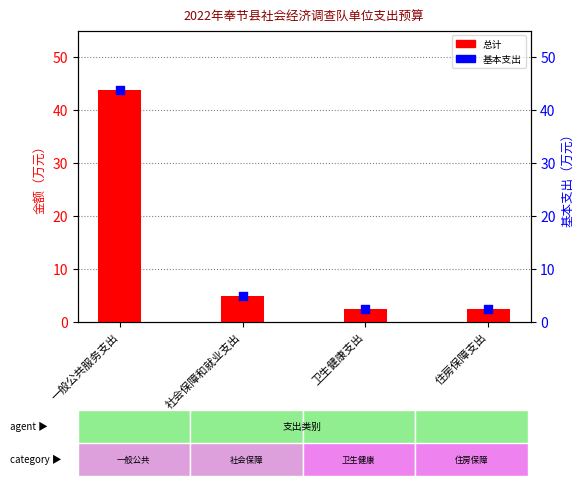

Is the value of 基本支出 at 社会保障和就业支出 greater than the value of 总计 at 社会保障和就业支出?

No